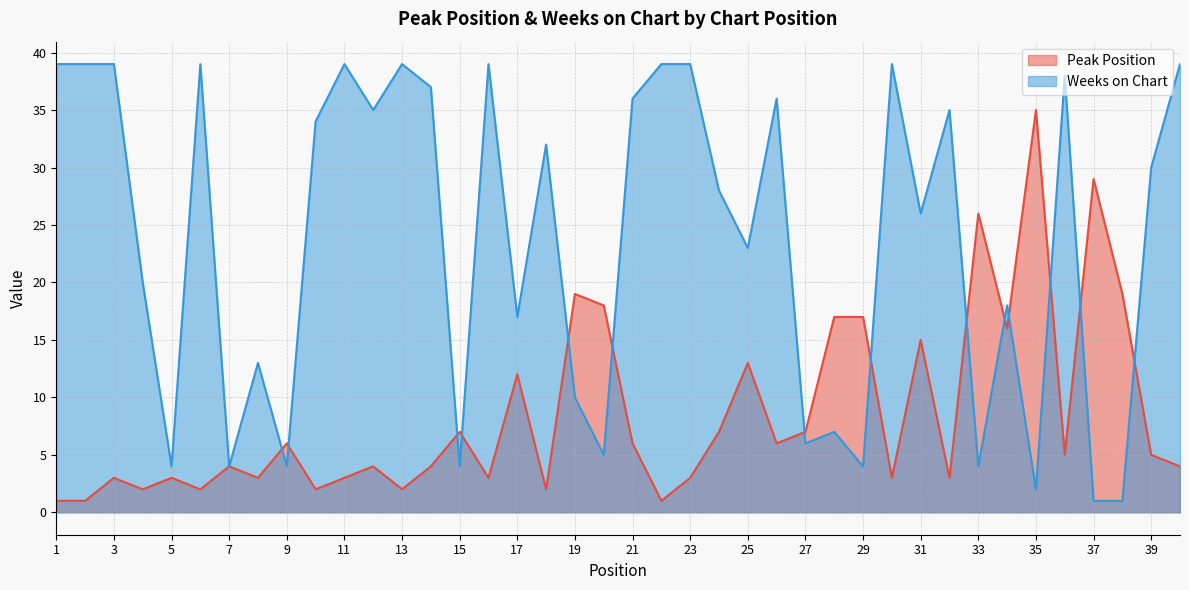

The Peak Position series shows 4 at 14. True or false?

True